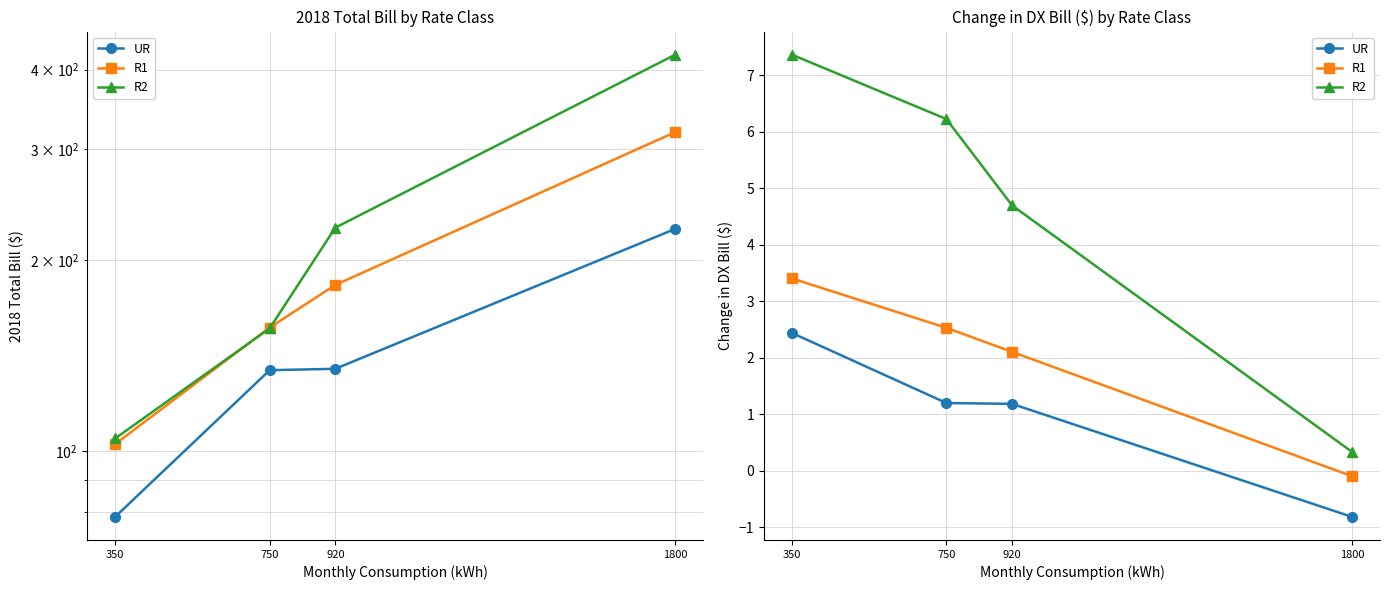

Count the number of data series in this chart.

3